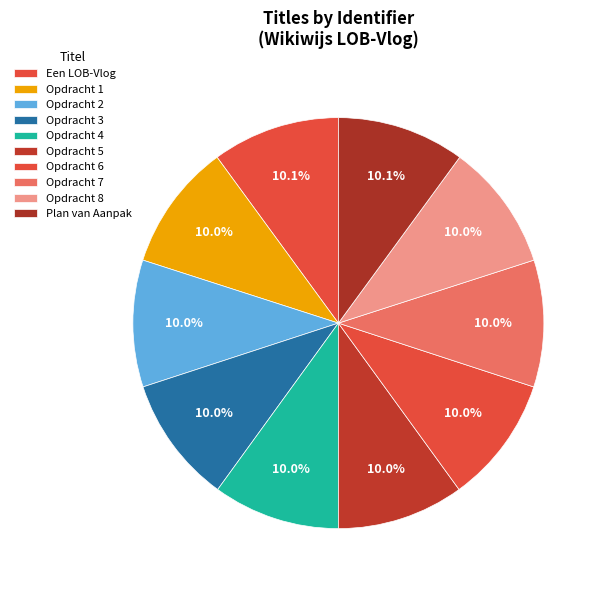

The Opdracht 7 slice represents 10% of the pie. True or false?

True